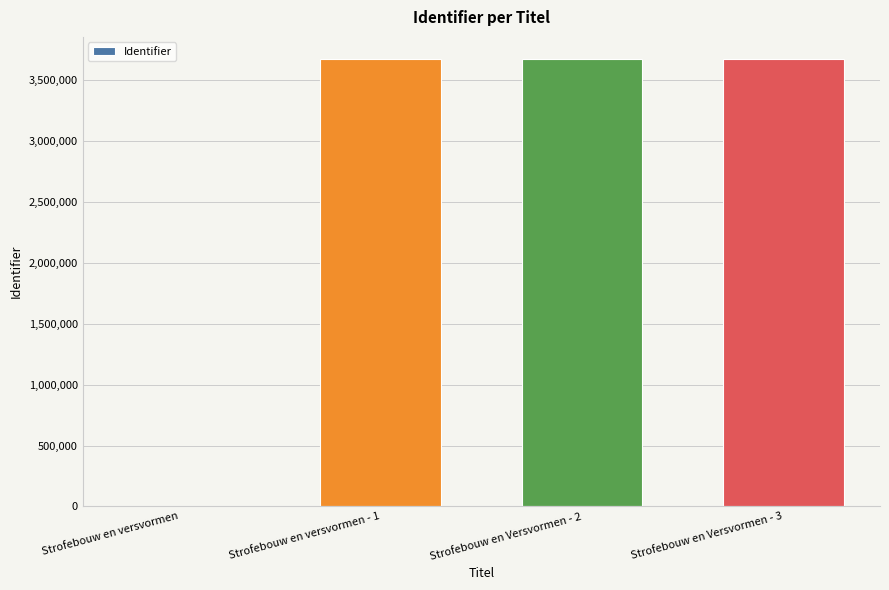

How many distinct data groups are displayed?

1